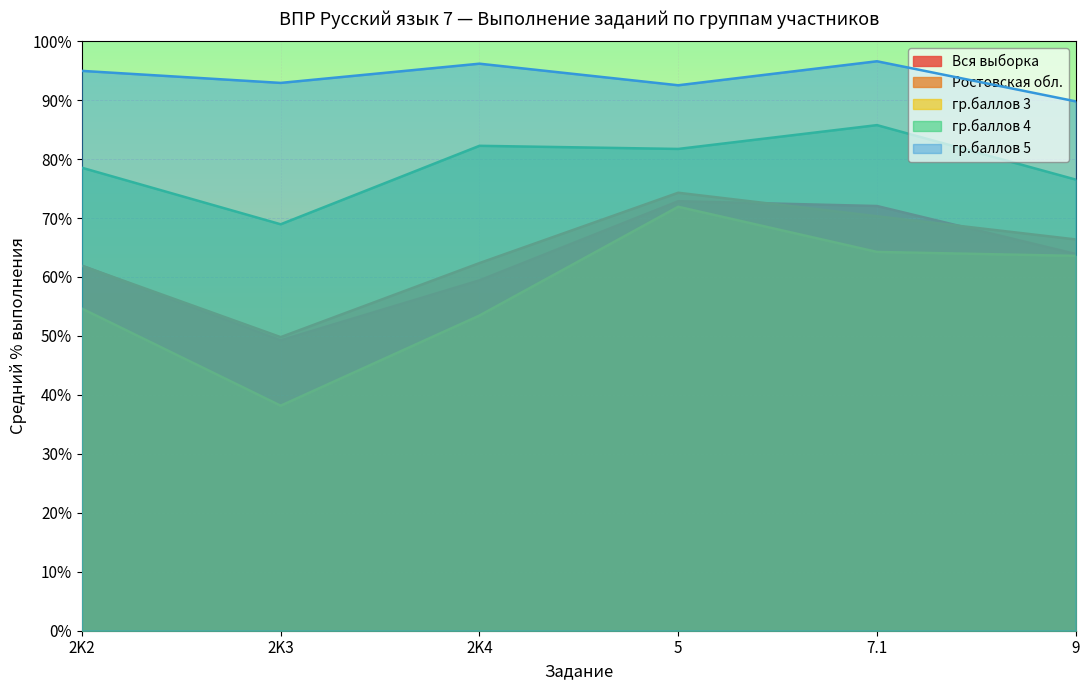

What is the total value across all series at 2K3?

299.1